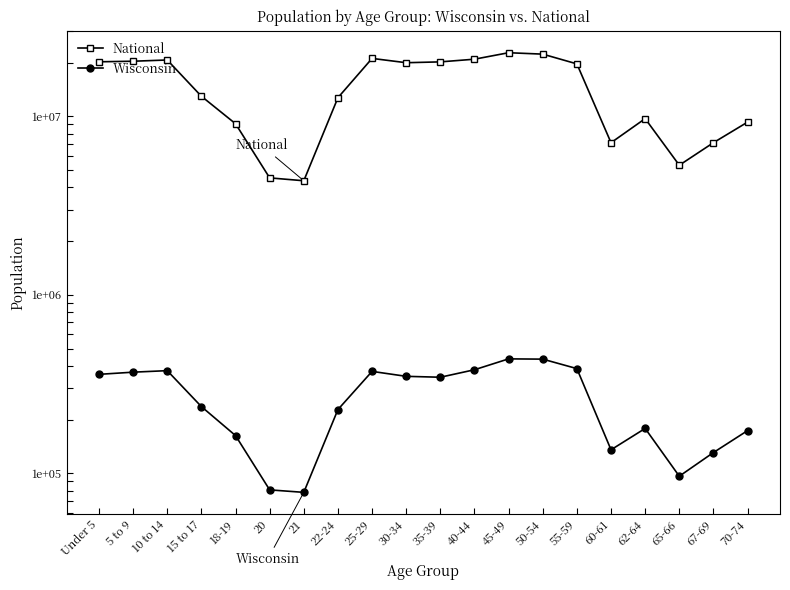

Reading right to left, extract all data points from this chart.

National: 70-74=9278166	67-69=7115361	65-66=5319902	62-64=9704197	60-61=7113727	55-59=19664805	50-54=22298125	45-49=22708591	40-44=20890964	35-39=20179642	30-34=19962099	25-29=21101849	22-24=12712576	21=4354294	20=4519129	18-19=9086089	15 to 17=12954254	10 to 14=20677194	5 to 9=20348657	Under 5=20201362
Wisconsin: 70-74=173467	67-69=130713	65-66=96316	62-64=178388	60-61=135437	55-59=385986	50-54=436126	45-49=437627	40-44=380338	35-39=345328	30-34=349347	25-29=372347	22-24=227573	21=78216	20=80763	18-19=162704	15 to 17=236505	10 to 14=375927	5 to 9=368617	Under 5=358443